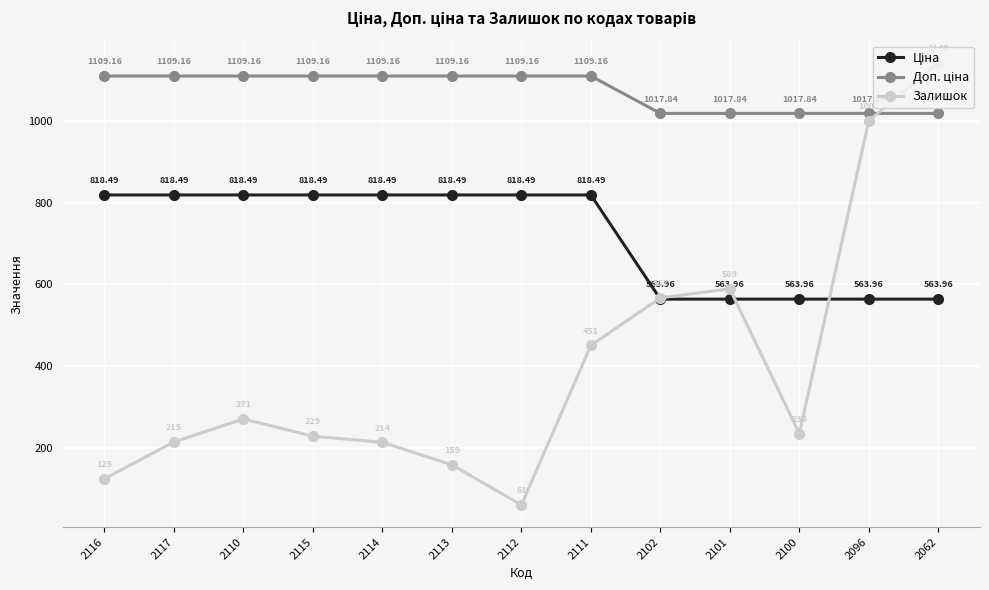

How many lines are shown in the chart?

3